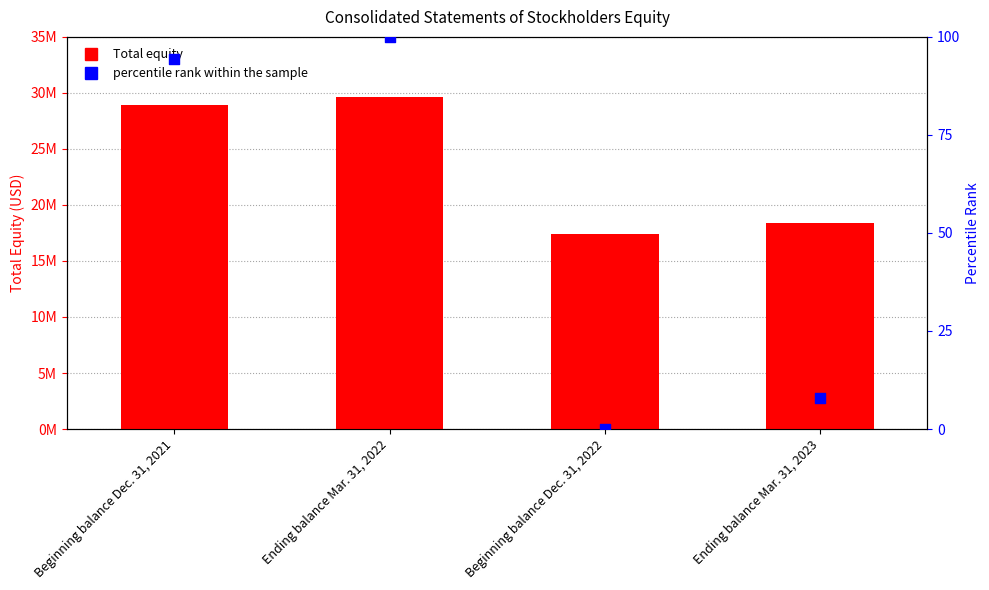

Which series has the widest spread of Y values?

Total